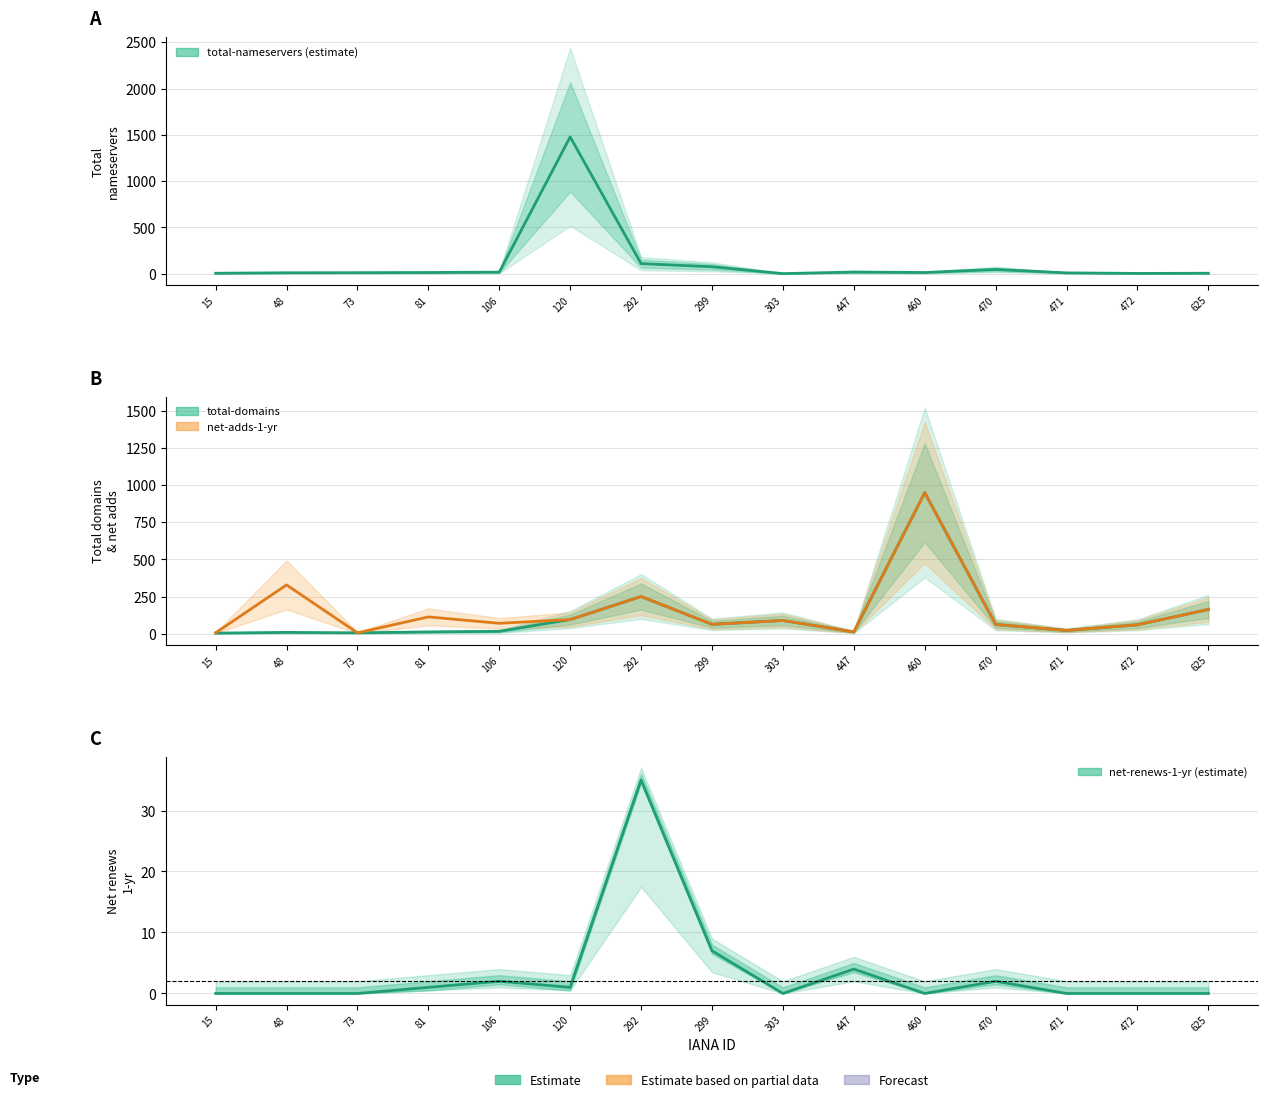

The value of total-domains at 471 is 6. True or false?

False